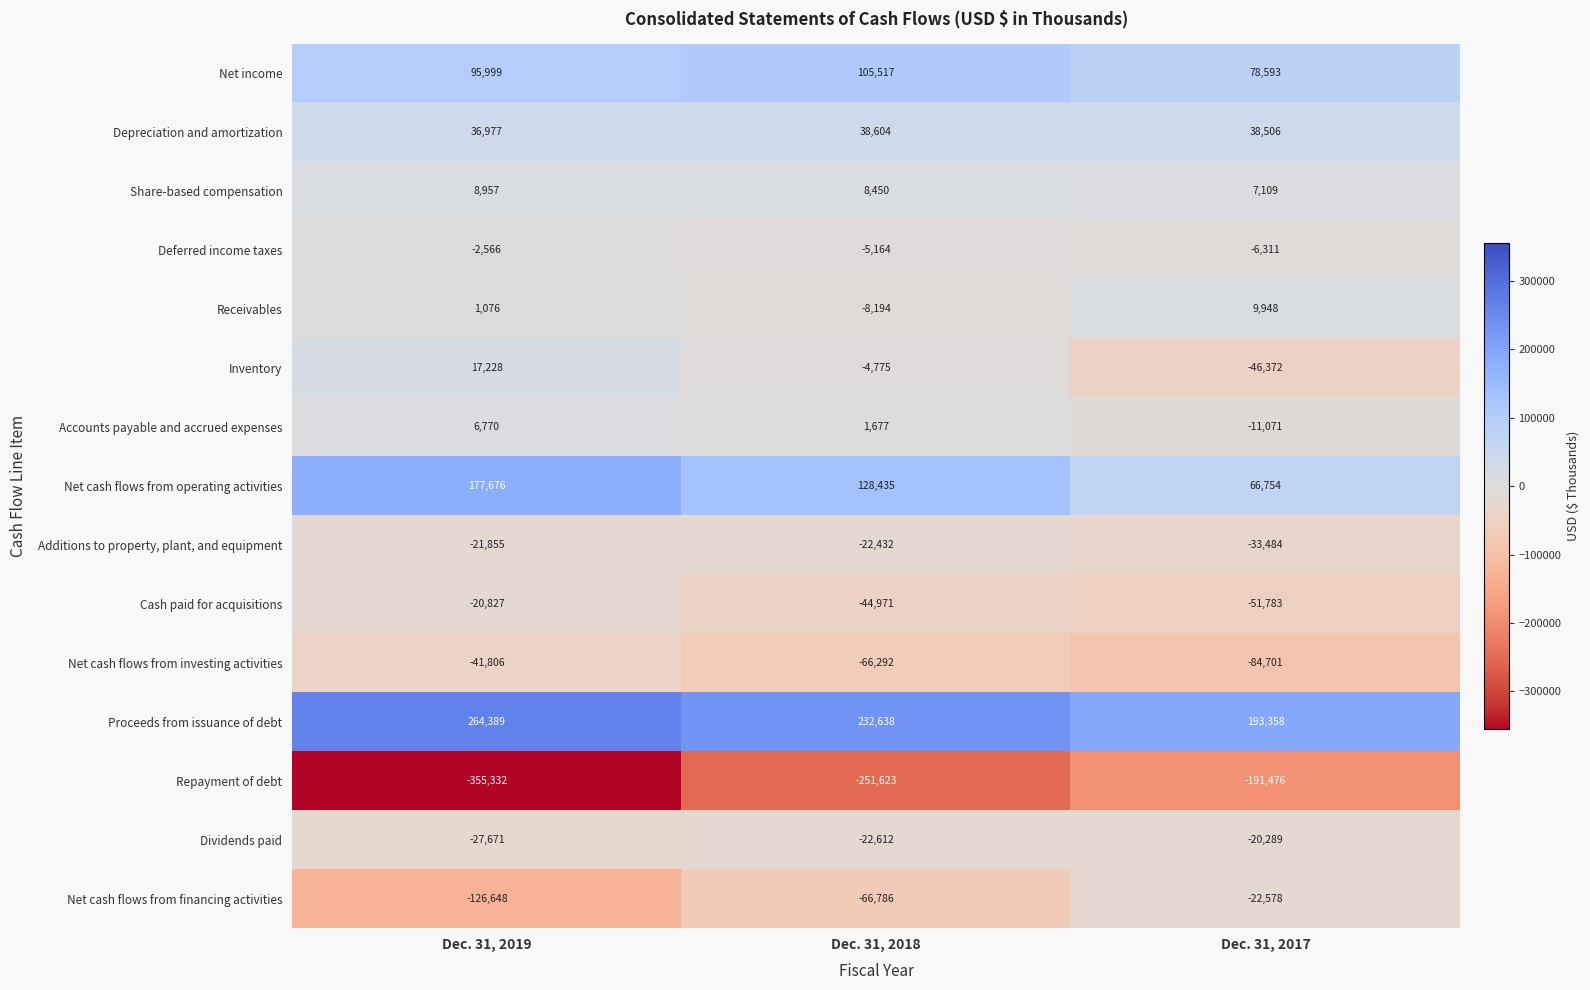

True or false: Proceeds from issuance of debt has a value of 268707 at Dec. 31, 2017.

False